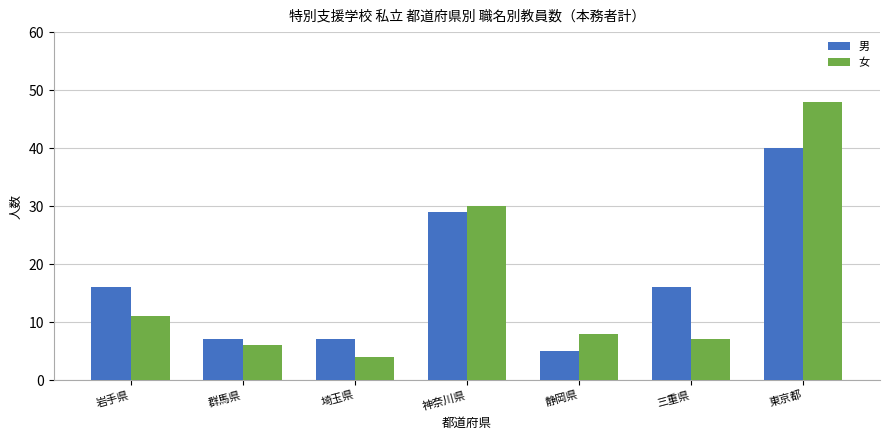

At which label does 女 first exceed 8?

岩手県